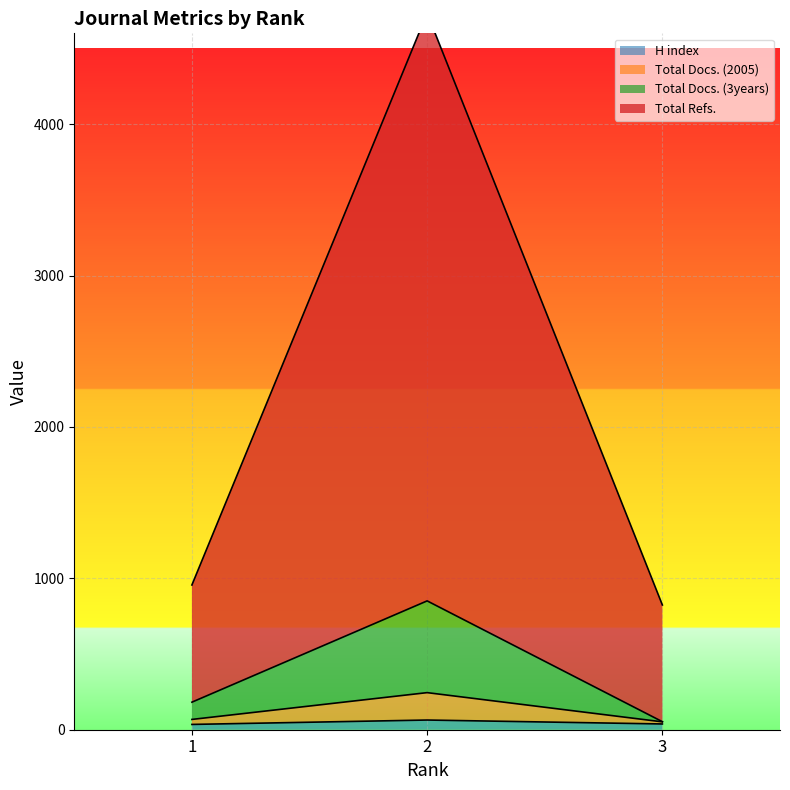

Reading right to left, what are all the values shown in this chart?

H index: 3=38	2=64	1=35
Total Docs. (2005): 3=52	2=245	1=68
Total Docs. (3years): 3=53	2=851	1=182
Total Refs.: 3=824	2=4733	1=956